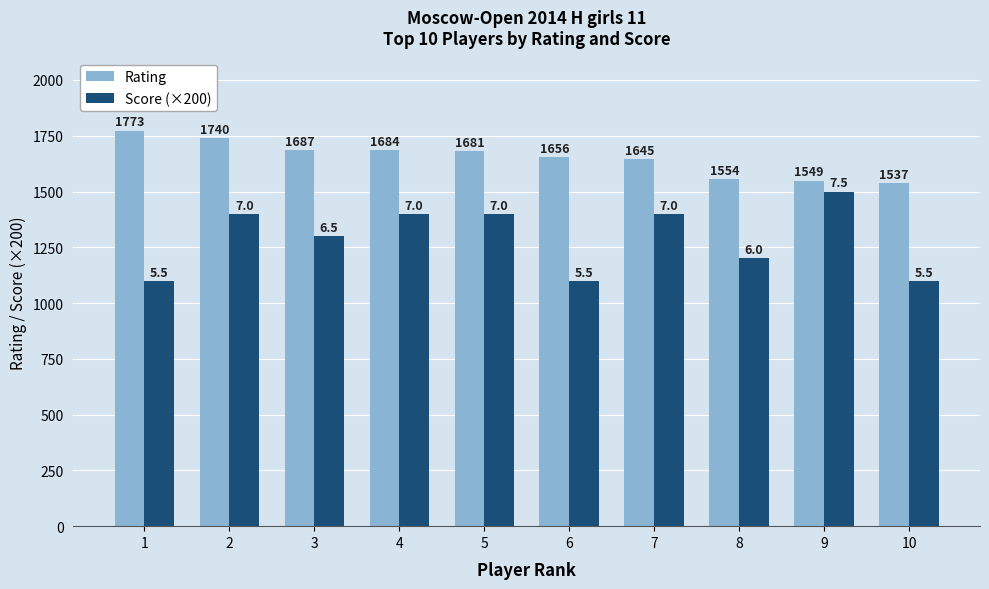

What is the difference between the maximum and minimum values in the Score (×200) series?

400